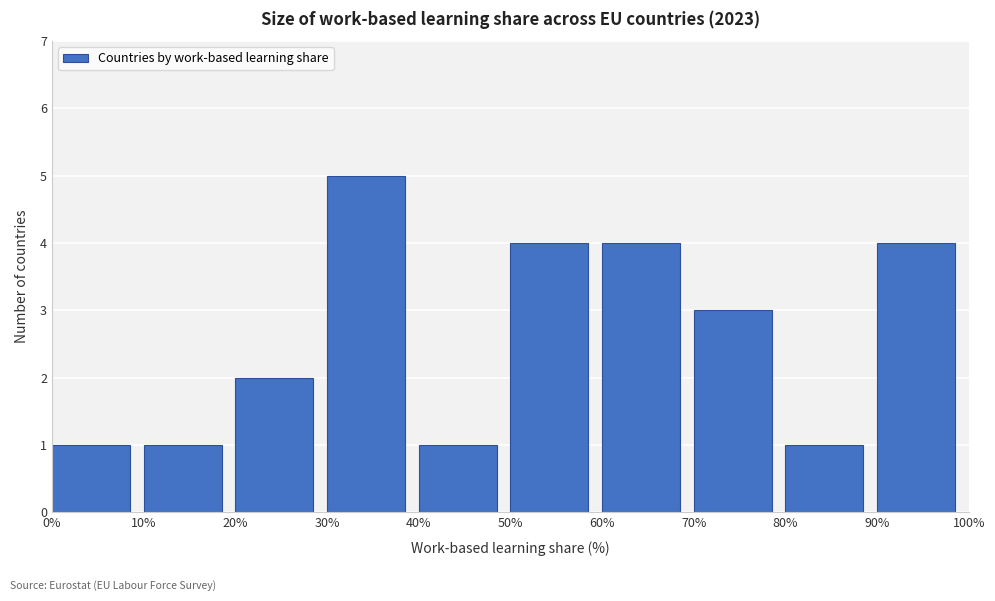

What is the height of the bar covering 20% to 30% on the x-axis? The values are not printed on the chart, so give them approximately, as read against the axis.

2